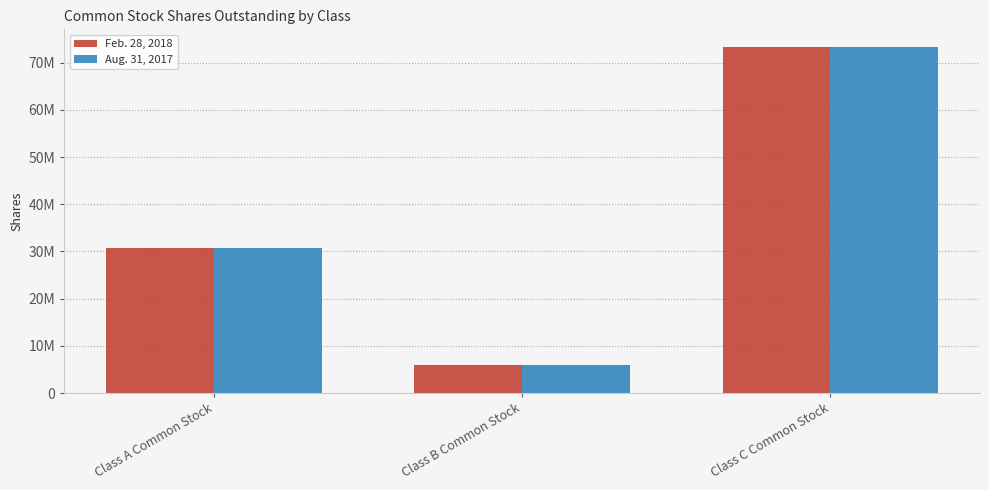

How many Feb. 28, 2018 values are between 6000000 and 73400000?

3